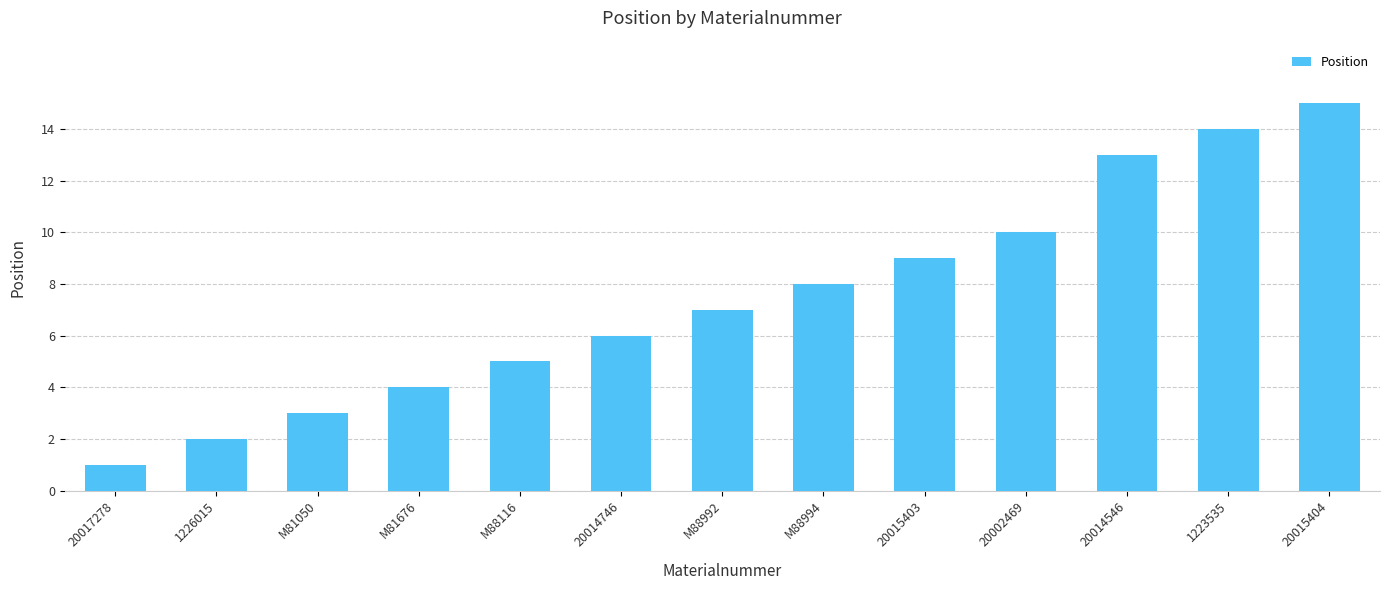

Are the bars horizontal?

No